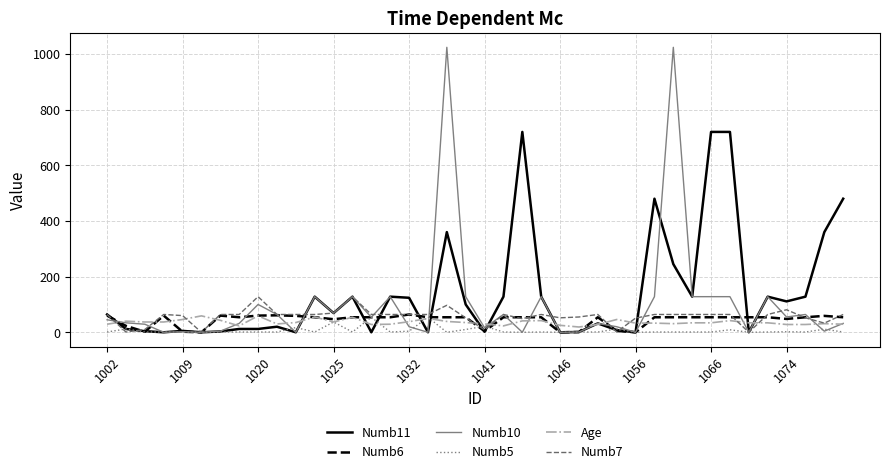

Which series has the largest range (max minus min)?

Numb10